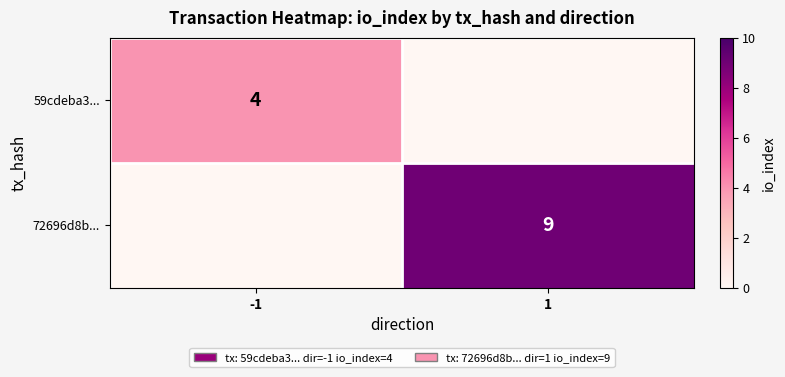

The value of 59cdeba3... at -1 is 6. True or false?

False